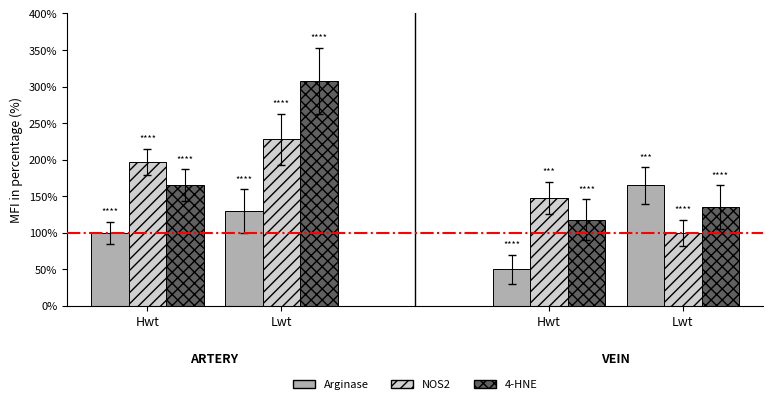

Which series changed the most between Lwt and Hwt?

4-HNE